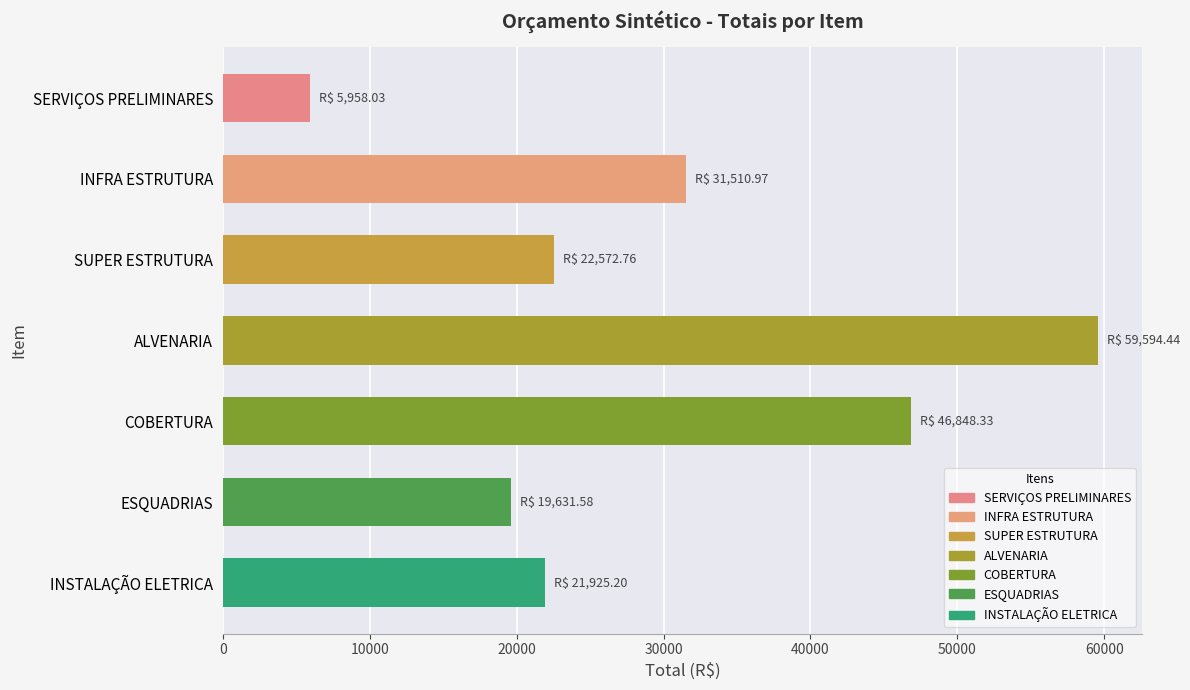

List the labels in order of value, largest first.

ALVENARIA, COBERTURA, INFRA ESTRUTURA, SUPER ESTRUTURA, INSTALAÇÃO ELETRICA, ESQUADRIAS, SERVIÇOS PRELIMINARES